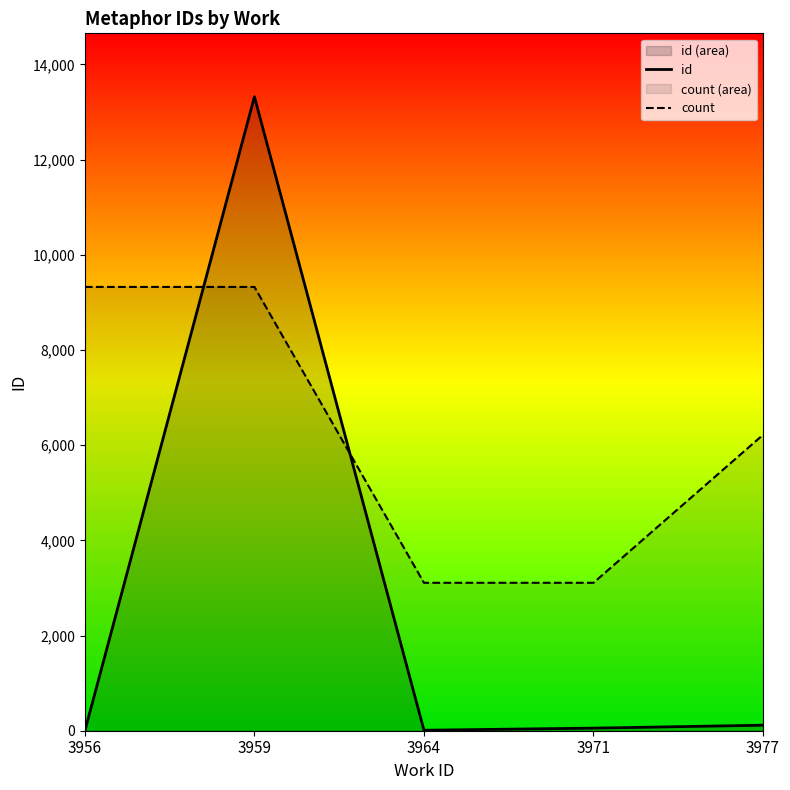

What is the spread (max minus min) of values at 3971?

3053.8